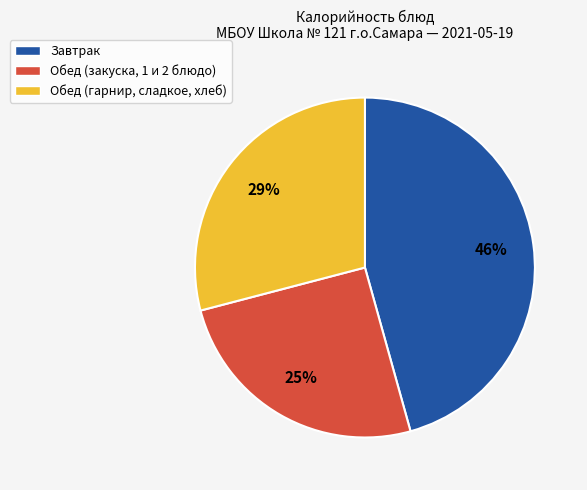

How many slices are in this pie chart?

3